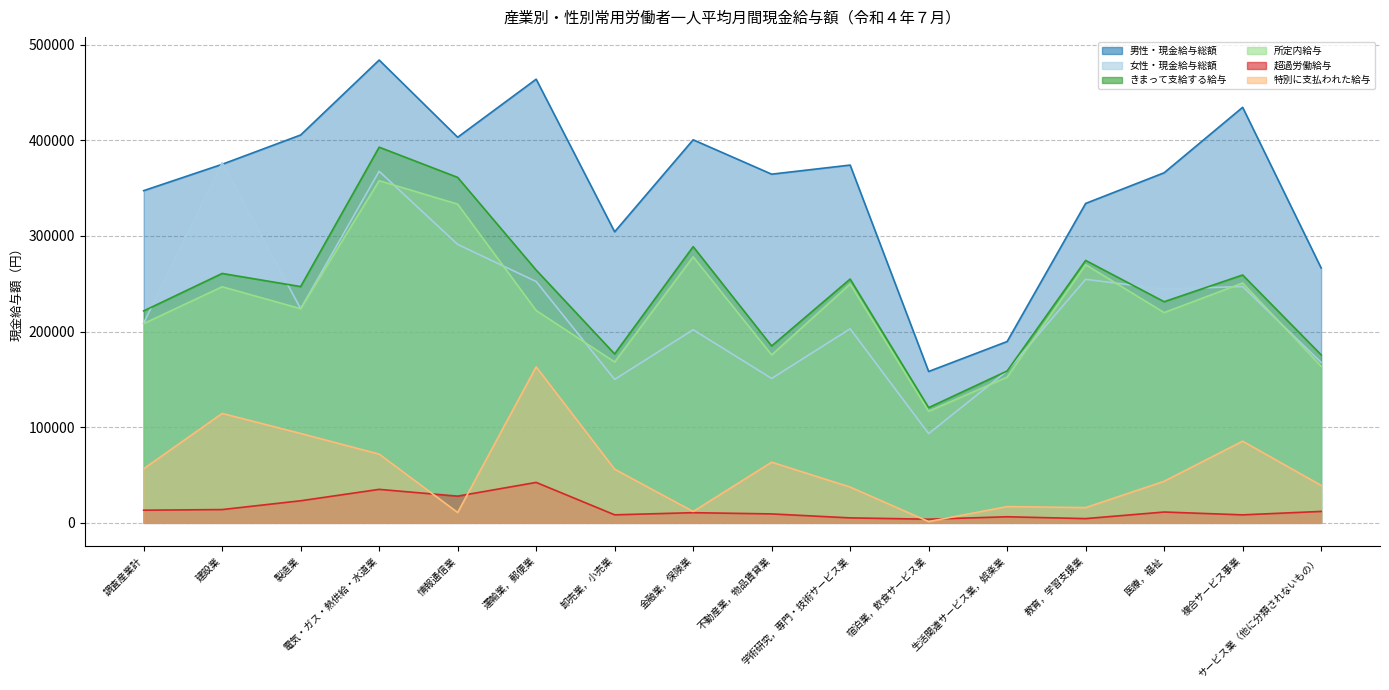

What is the highest value of the 特別に支払われた給与 series?

163114